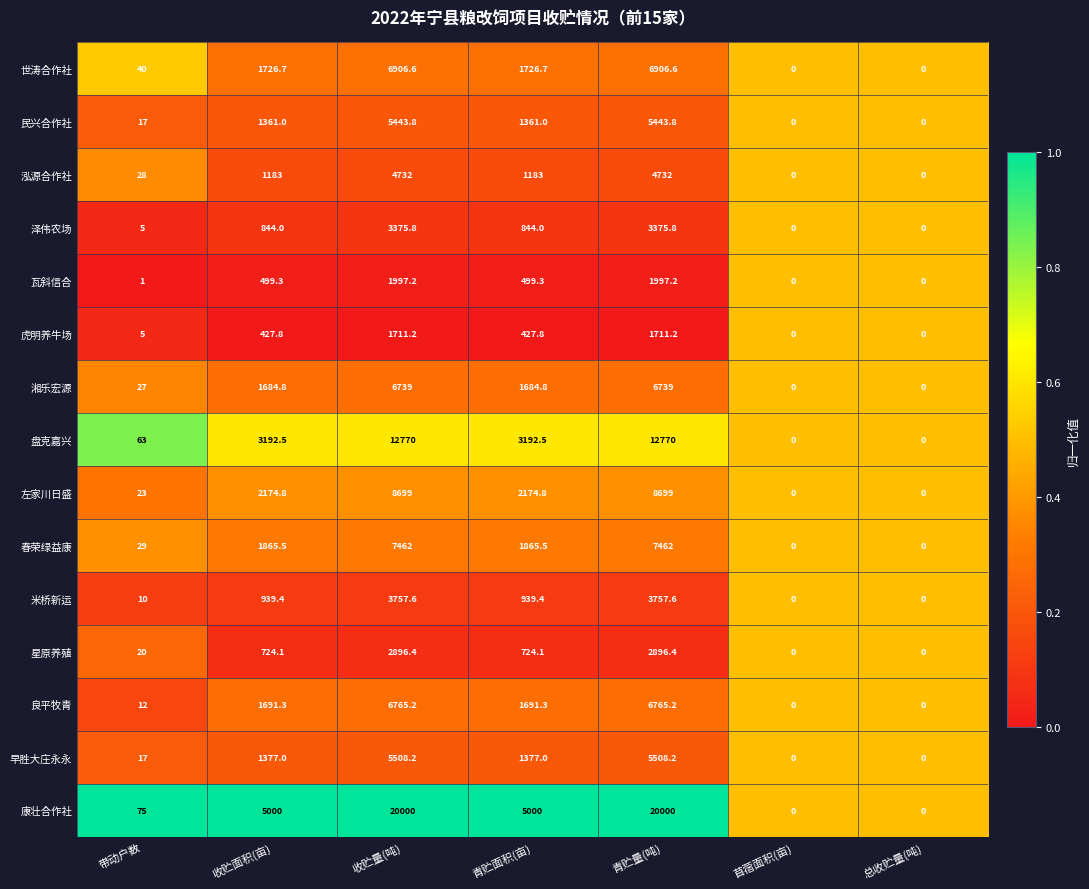

Which series has the widest spread of values?

康壮合作社